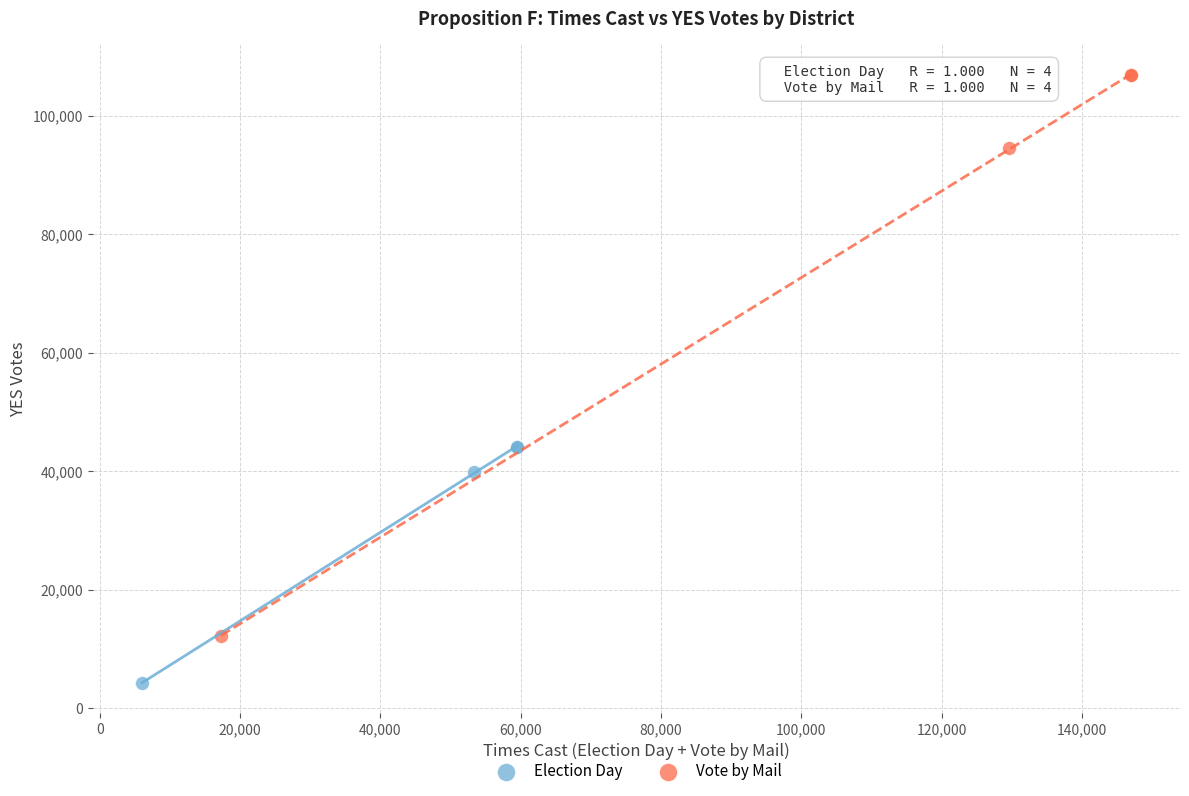

Which series reaches the maximum Y coordinate?

Vote by Mail